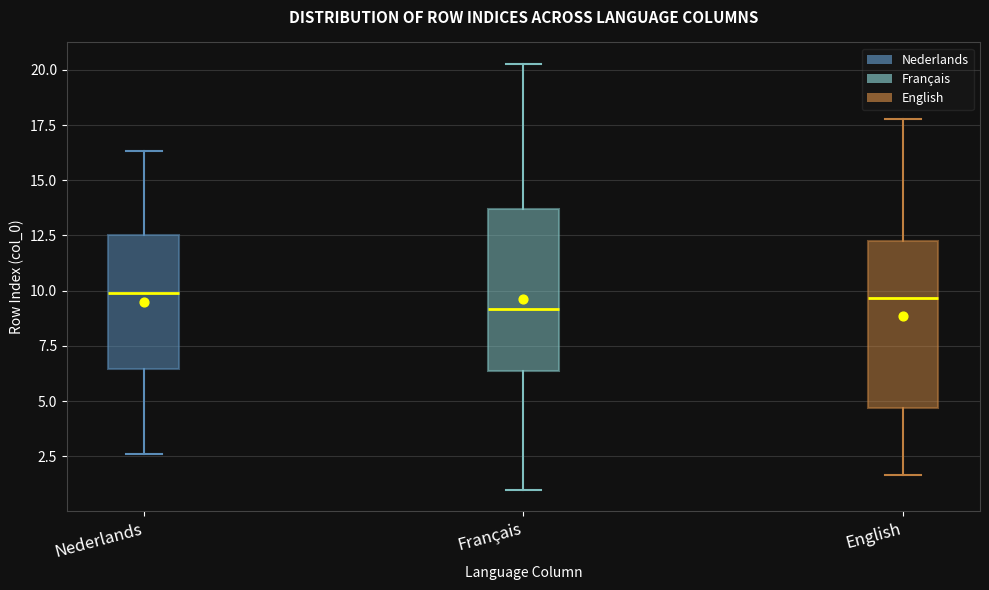

Where is the upper edge of the box for Nederlands on the y-axis? The values are not printed on the chart, so give them approximately, as read against the axis.

12.5